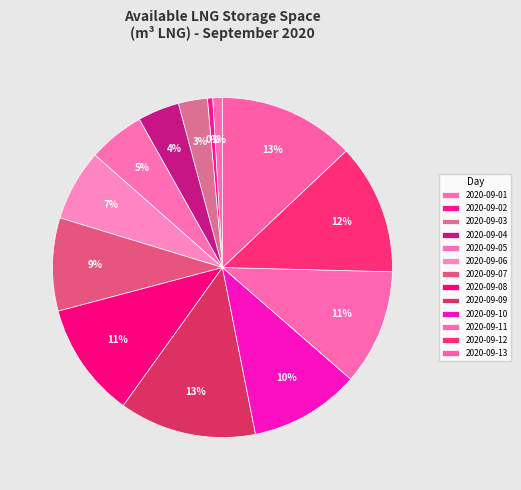

How many slices are in this pie chart?

13